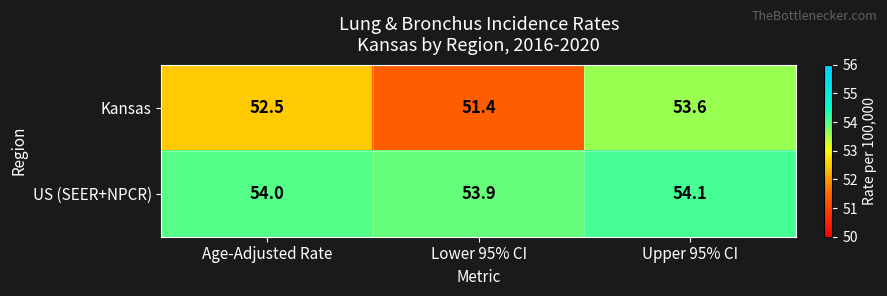

At which label does Kansas first exceed 52?

Age-Adjusted Rate